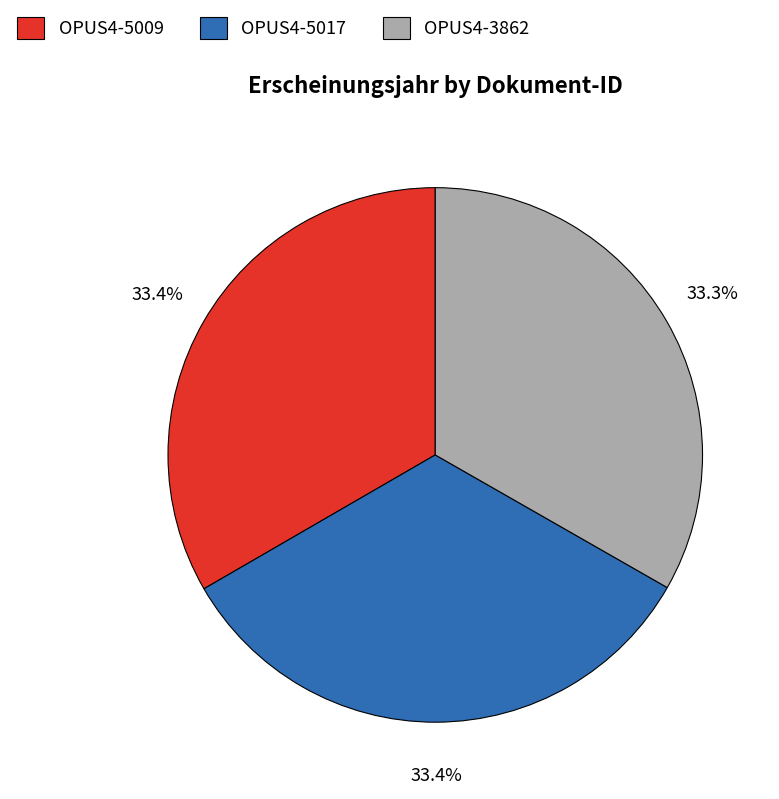

How many slices are in this pie chart?

3